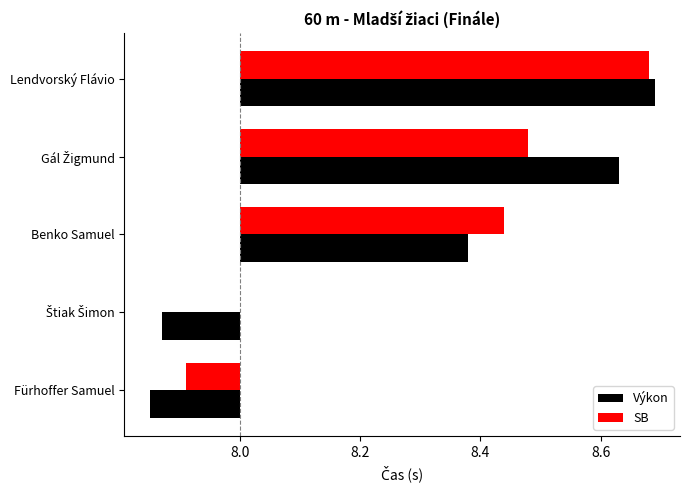

How many bars are there in each group?

2